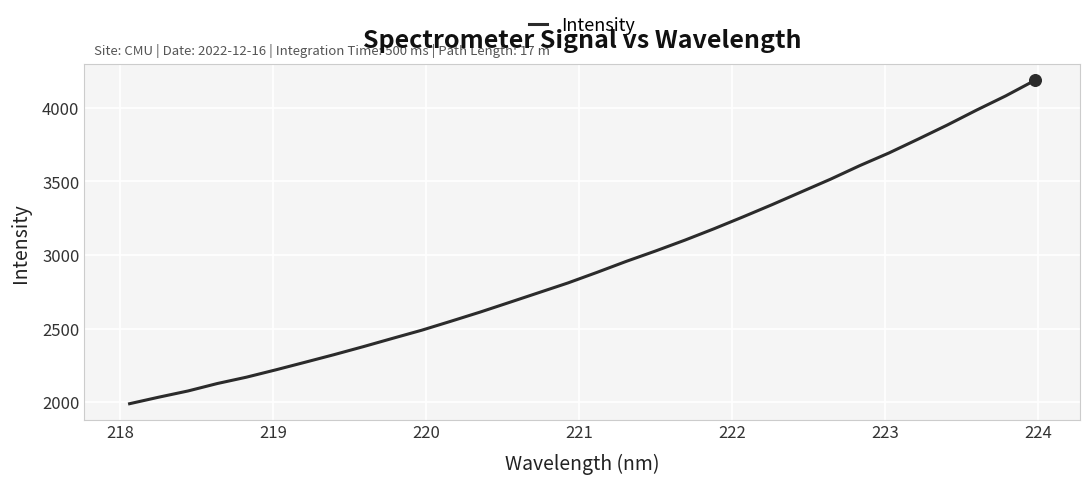

What is the maximum value shown in the chart?

4186.9